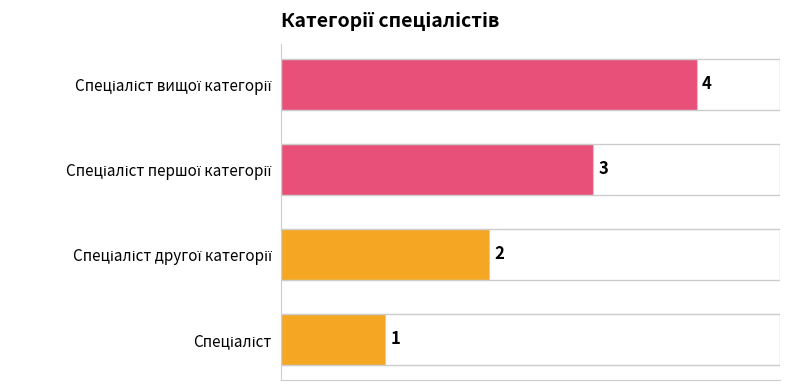

What is the sum of all values?

10